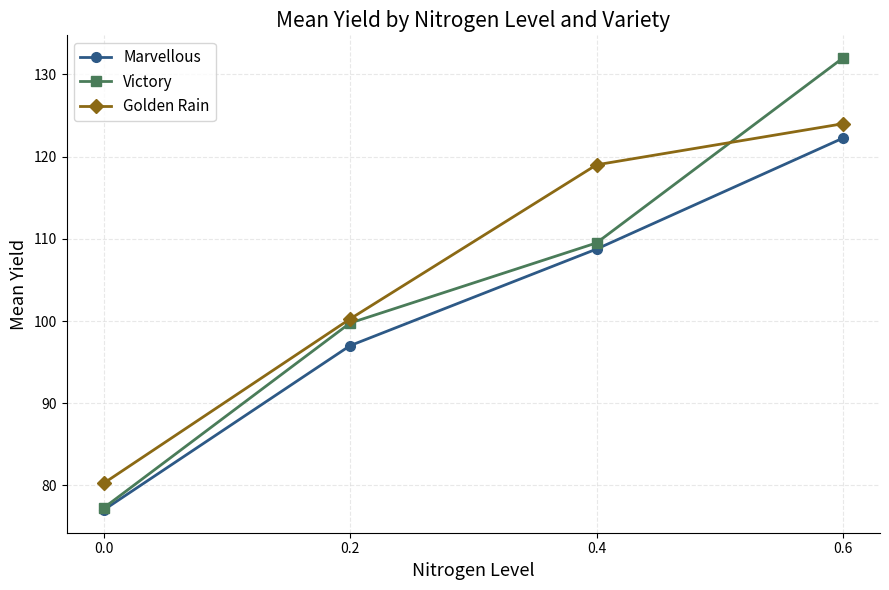

At which category is the sum across all series the highest?

0.6